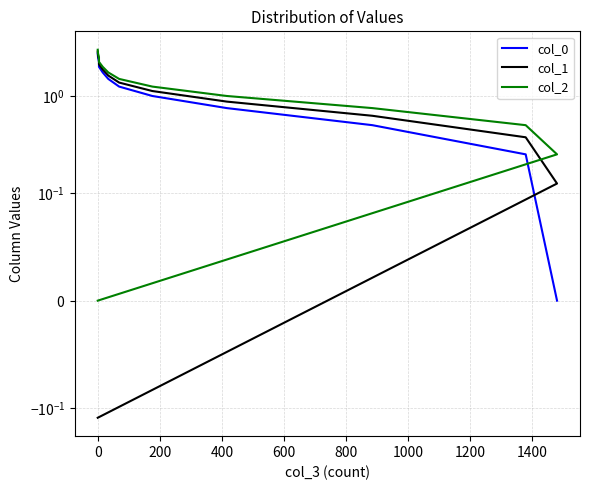

True or false: col_0 has more than 1 interior local peaks.

False